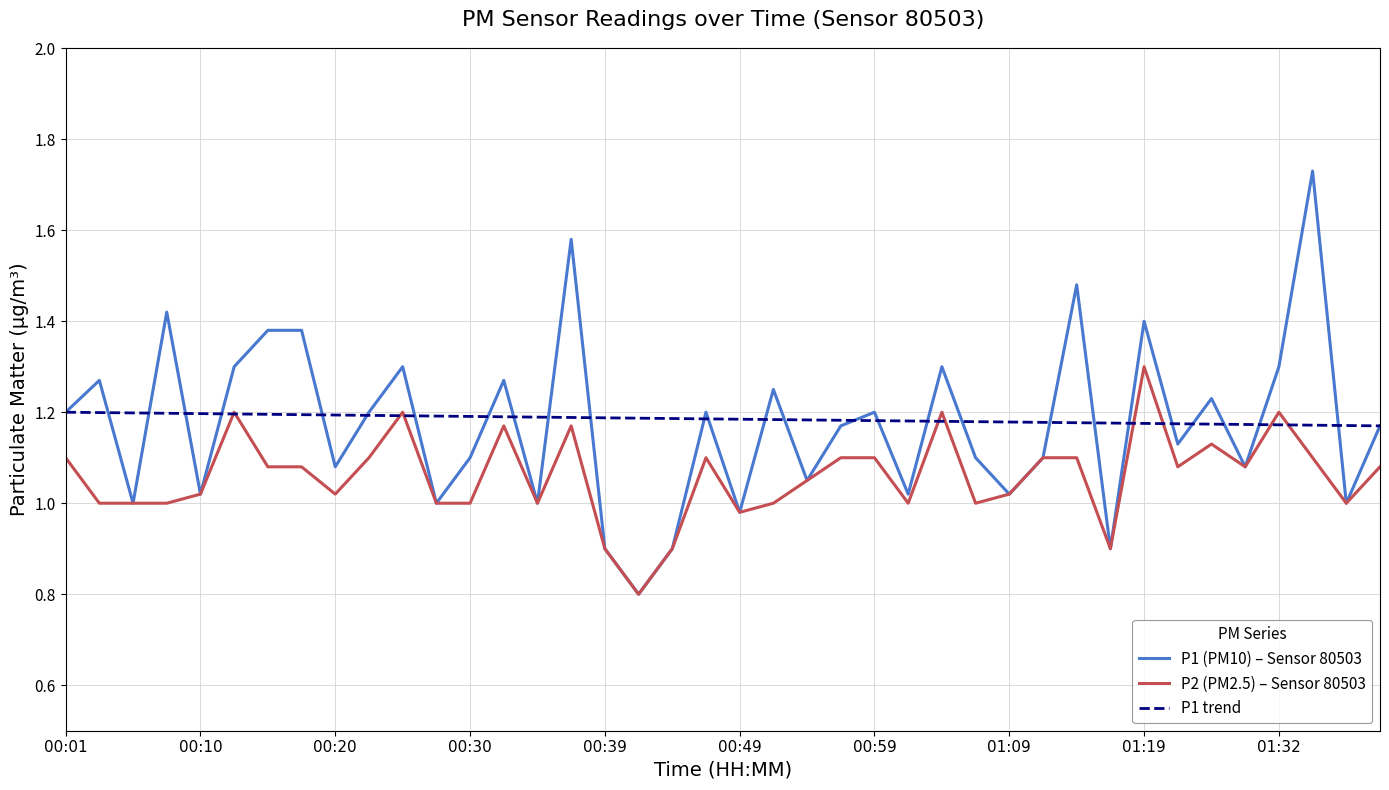

What is the label of the 17th point from the left?

00:39